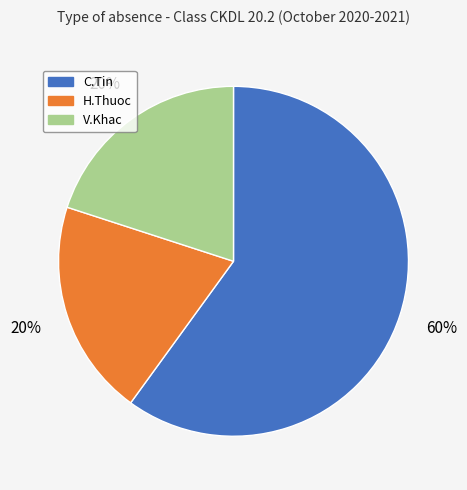

Which category accounts for the majority?

C.Tin